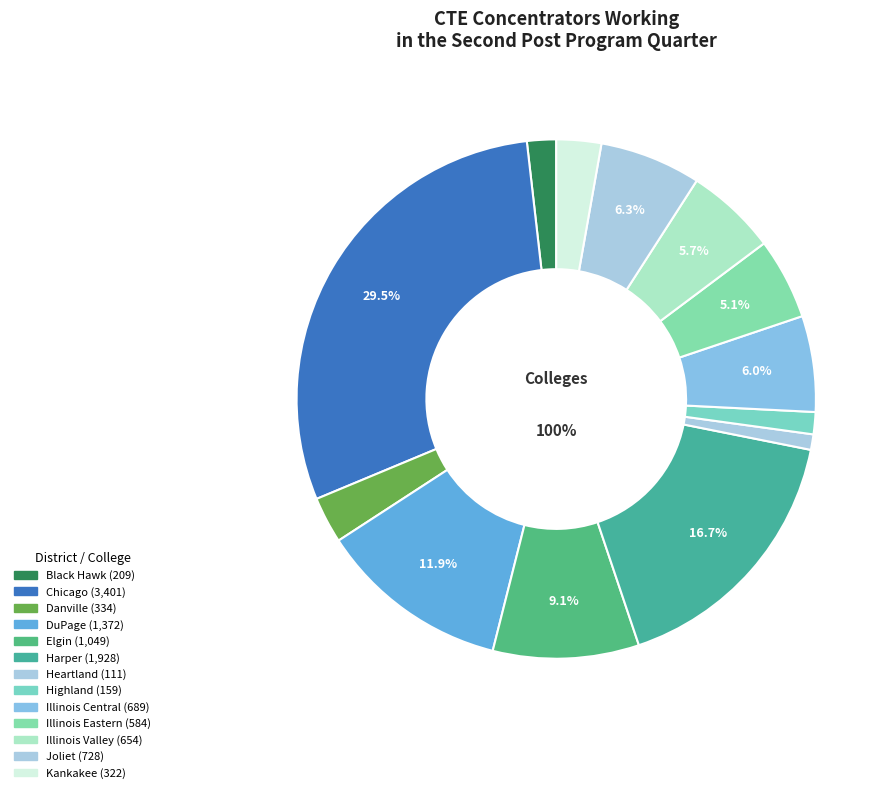

Is the sum of Elgin and Illinois Central greater than half?

No